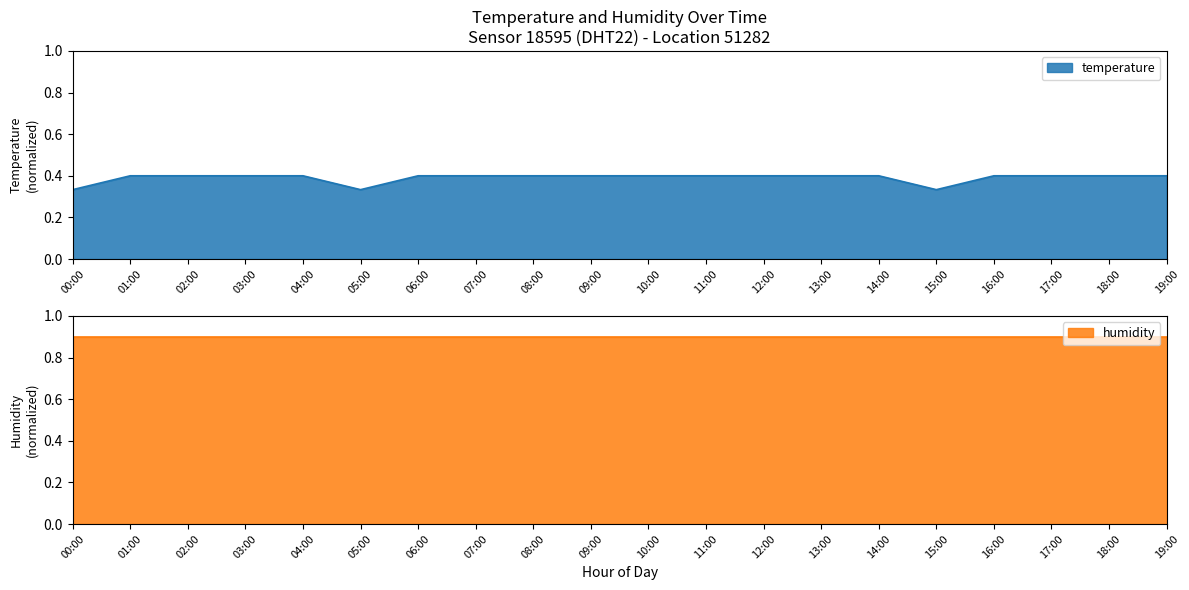

The temperature series shows 0.4 at 14:00. True or false?

True